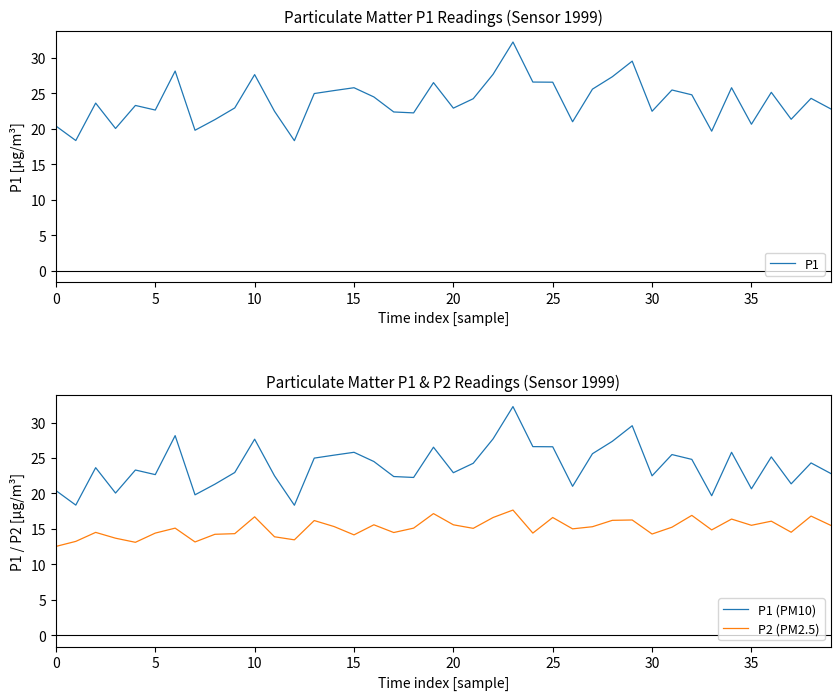

How many categories are shown in the chart?

40